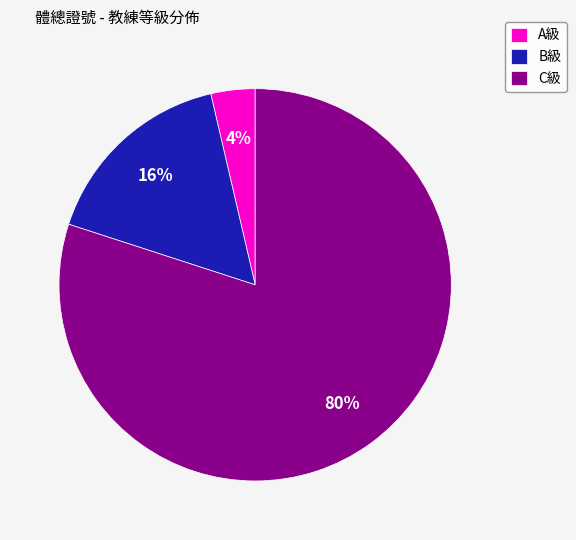

The B級 slice represents 8% of the pie. True or false?

False